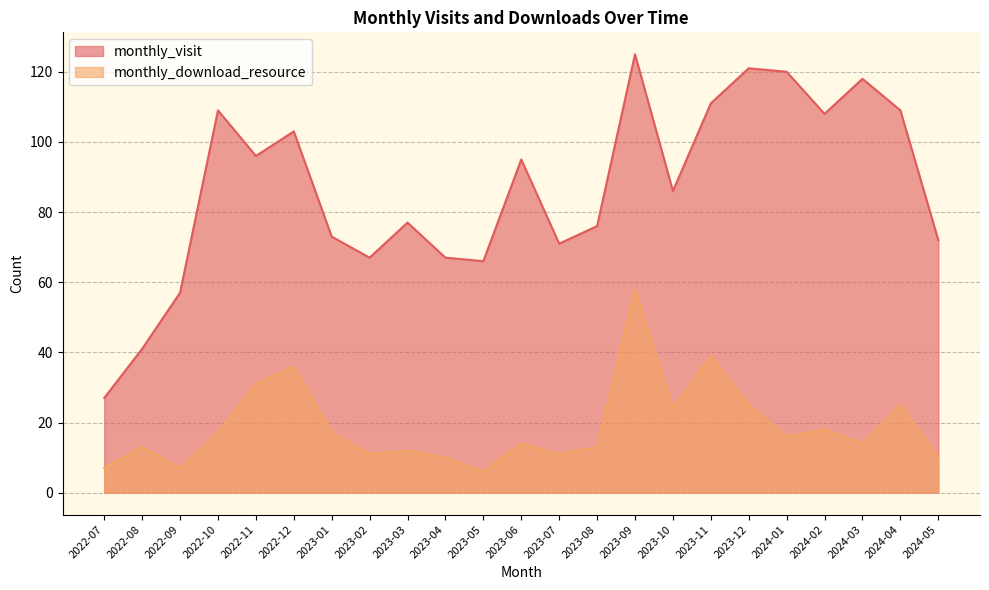

Where is the first local minimum for monthly_download_resource?

2022-09